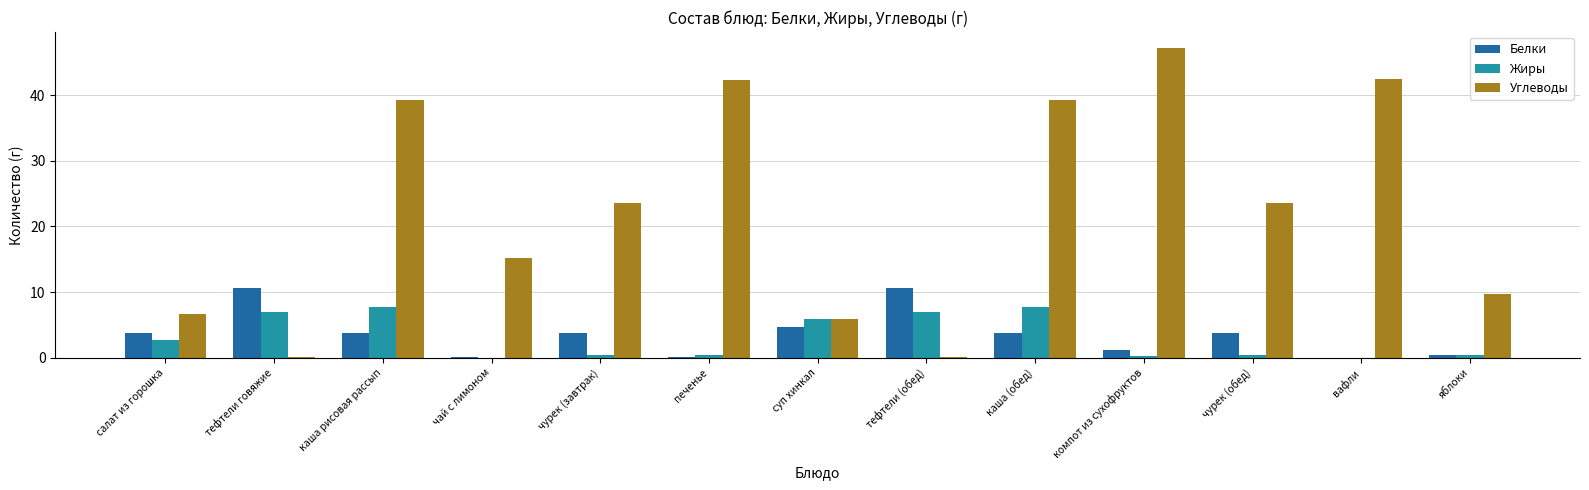

What is the sum of all Углеводы values?

295.4